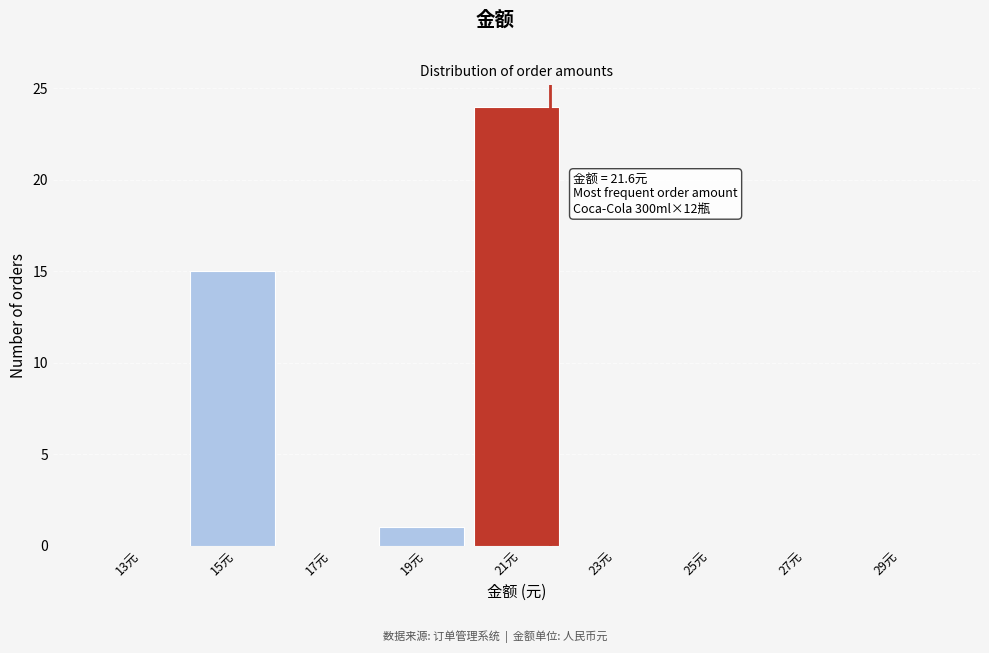

Over which range of the x-axis is the bar tallest?

20 to 22